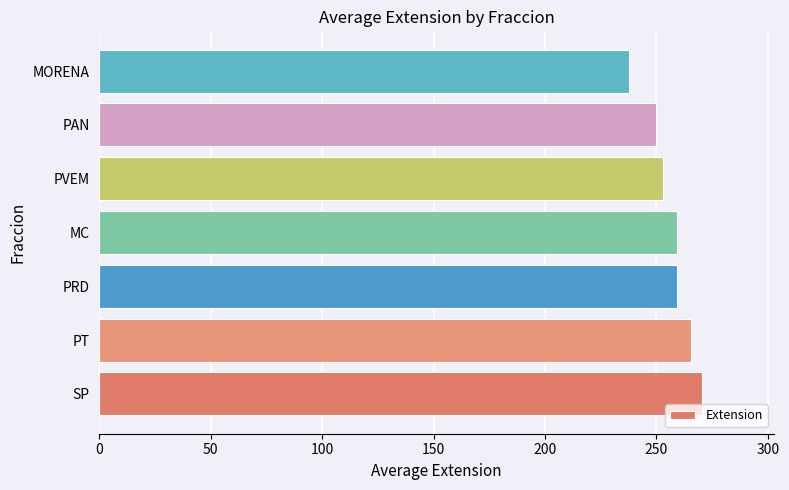

How many data points are less than 259?

3